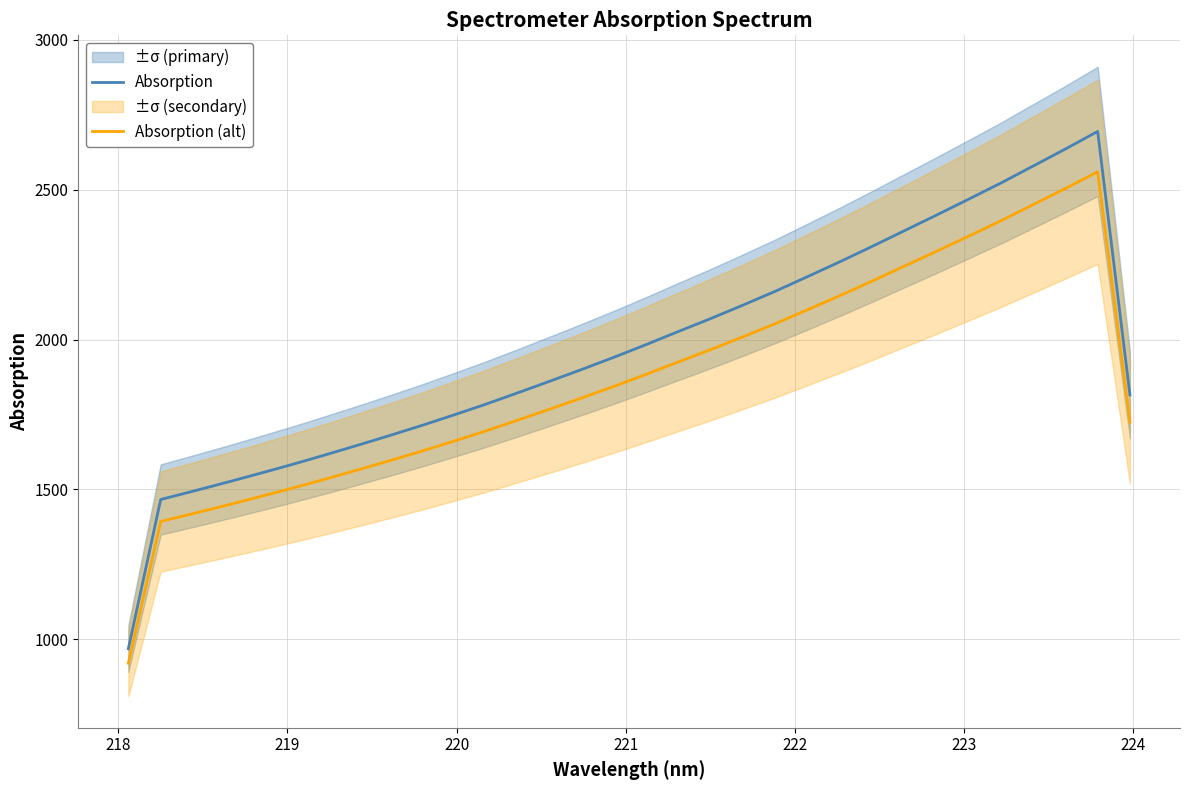

What is the minimum value for Absorption?

969.0